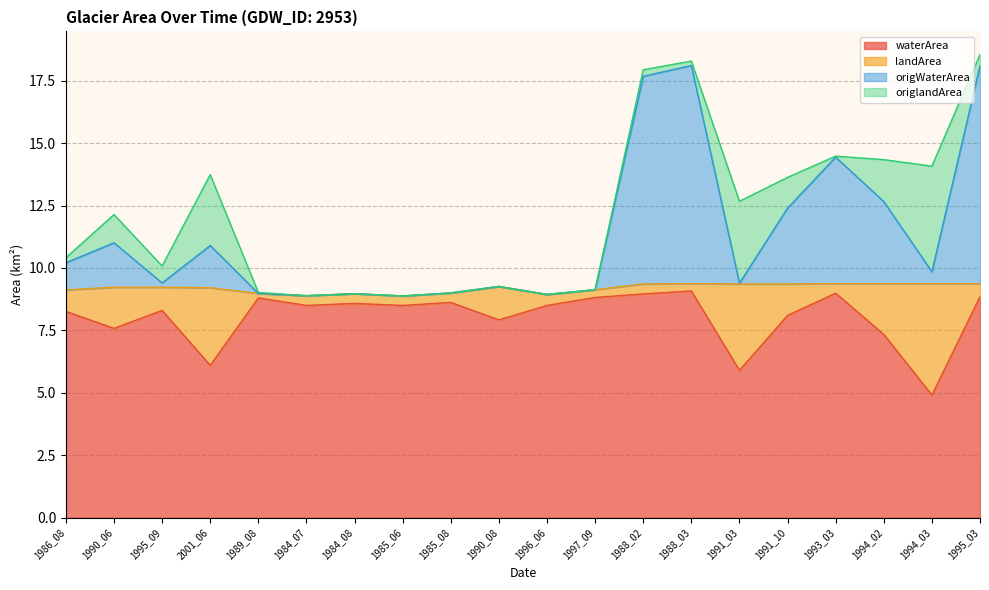

True or false: origWaterArea has more than 2 points higher than both neighbors.

True